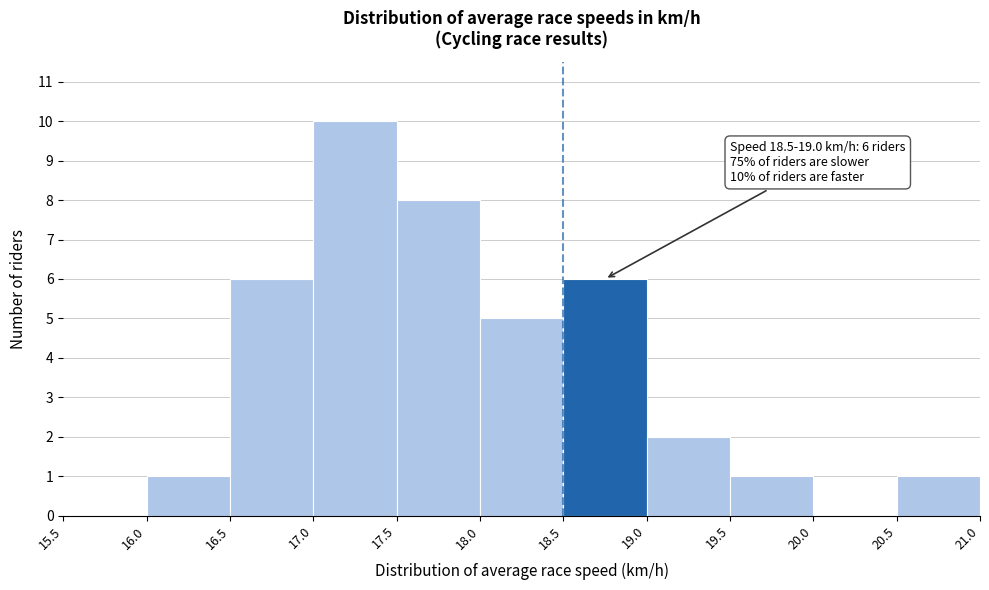

Which range on the x-axis has the tallest bar?

17.0 to 17.5